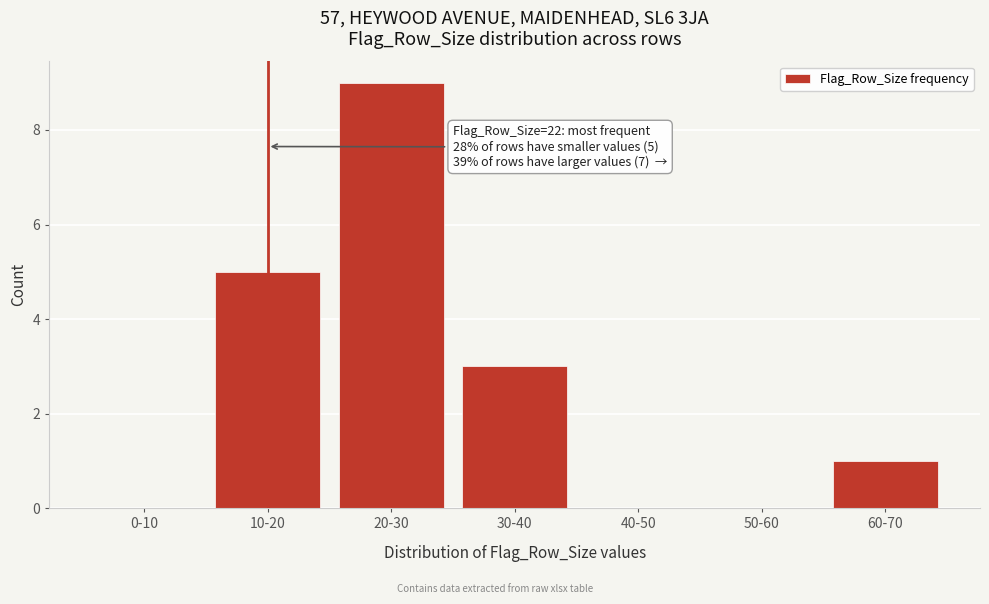

Reading left to right, extract all data points from this chart.

0-10=0	10-20=5	20-30=9	30-40=3	40-50=0	50-60=0	60-70=1